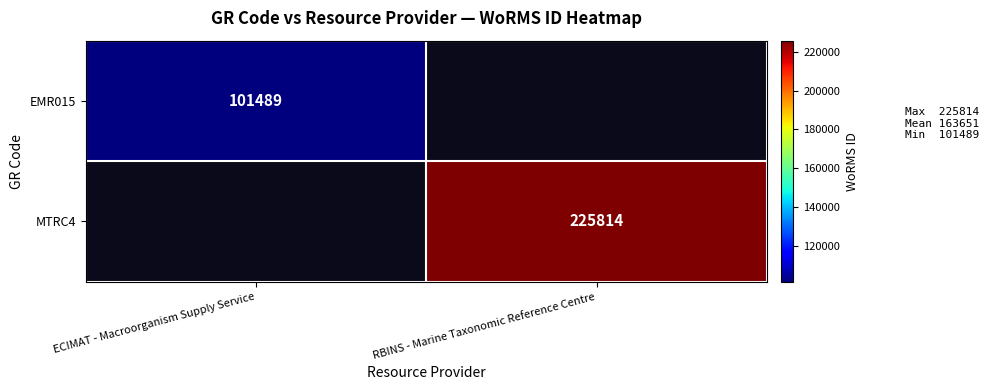

How many categories are shown in the chart?

2